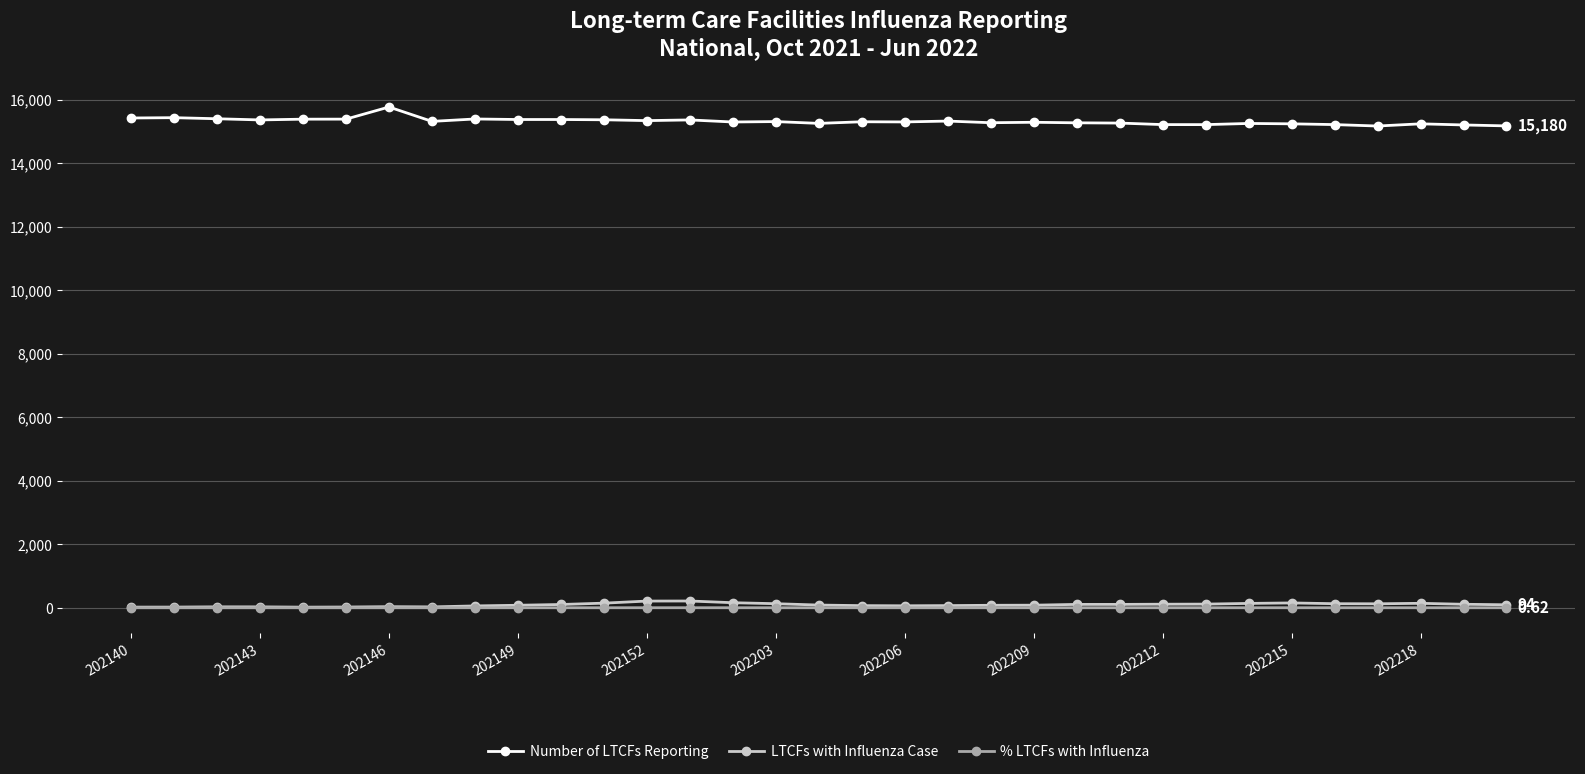

How many series are shown in this chart?

3